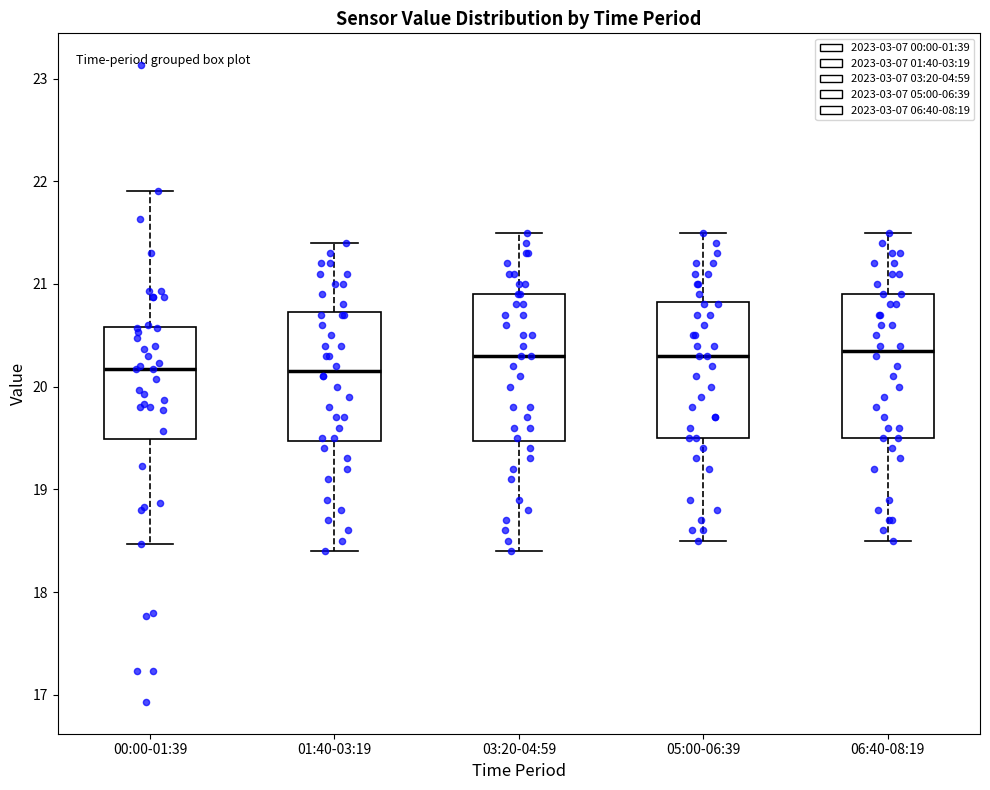

Reading left to right, transcribe this box plot: for each box, give where its median line is, the range the box spans, and where its two whiskers end, as read against the y-axis. The values are not printed on the chart, so give them approximately, as read against the axis.

00:00-01:39: median 20.2, box 19.5 to 20.6, whiskers 18.5 to 21.9
01:40-03:19: median 20.2, box 19.5 to 20.7, whiskers 18.4 to 21.4
03:20-04:59: median 20.3, box 19.5 to 20.9, whiskers 18.4 to 21.5
05:00-06:39: median 20.3, box 19.5 to 20.8, whiskers 18.5 to 21.5
06:40-08:19: median 20.4, box 19.5 to 20.9, whiskers 18.5 to 21.5